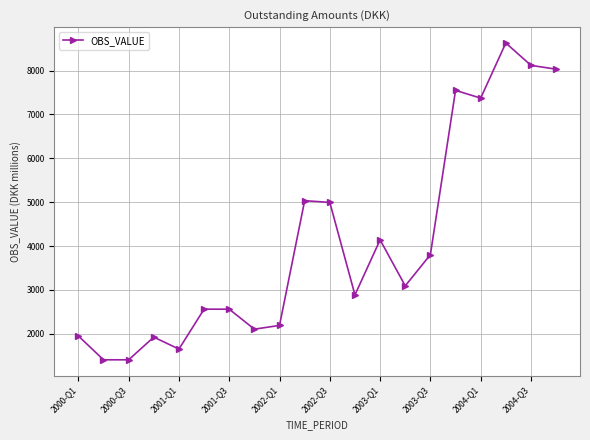

What is the difference between the maximum and second lowest values?

7219